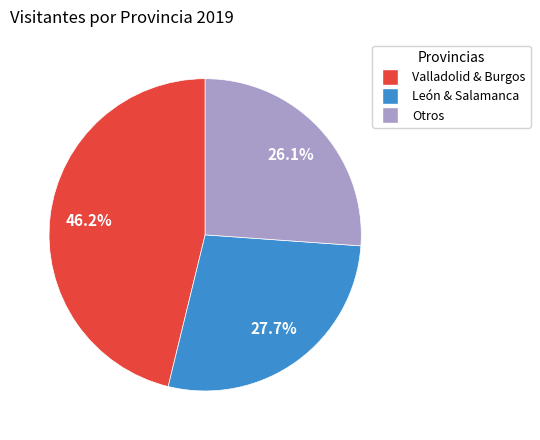

Does any single category account for the majority?

No